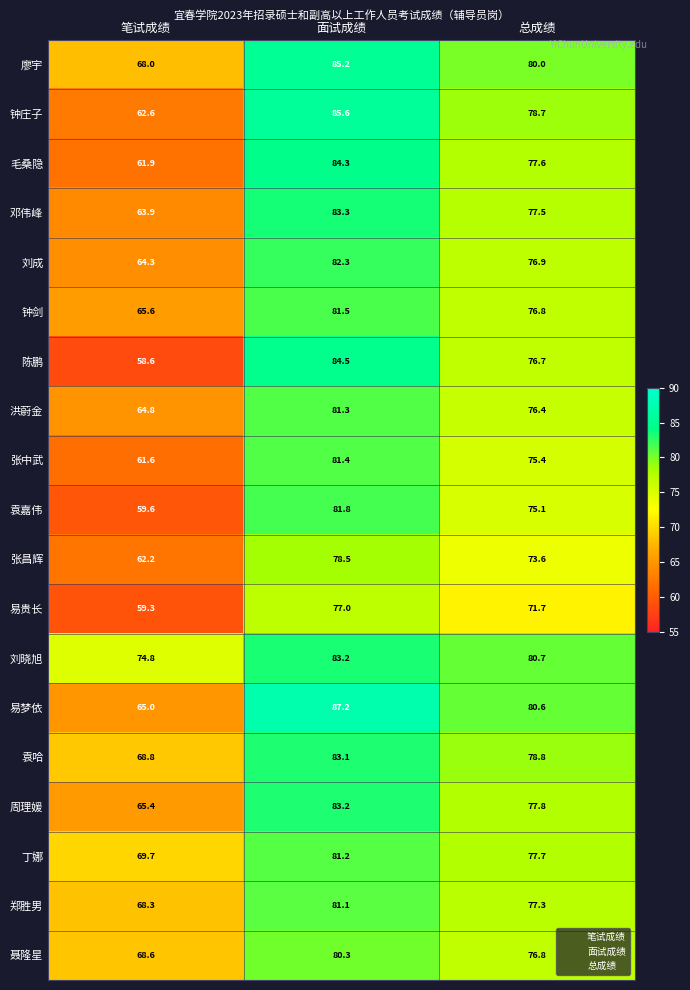

List the labels in order of 聂隆星 value, largest first.

面试成绩, 总成绩, 笔试成绩